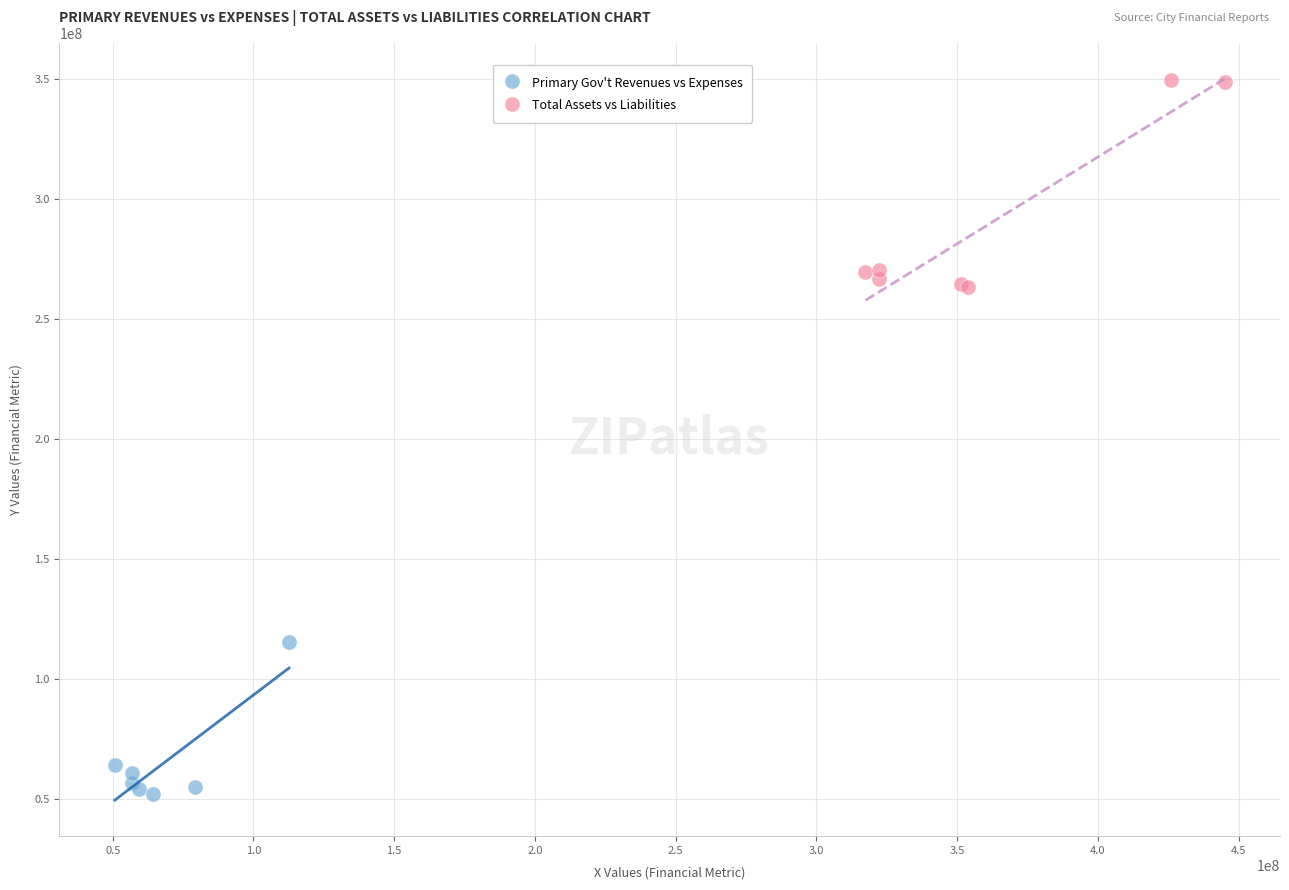

Which series has the widest spread of Y values?

Total Assets vs Liabilities